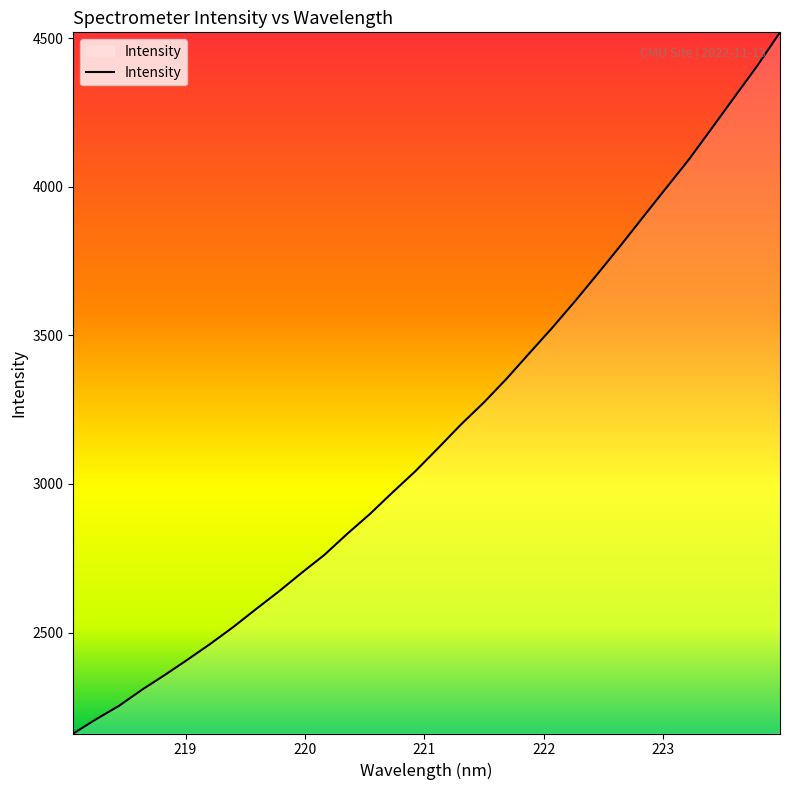

What is the greatest value displayed?

4519.2